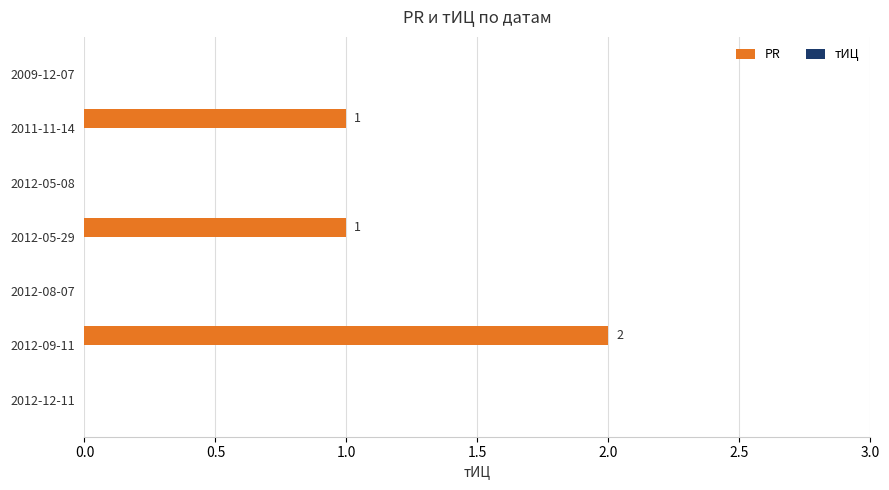

Reading bottom to top, extract all data points from this chart.

2012-12-11=0	2012-09-11=2	2012-08-07=0	2012-05-29=1	2012-05-08=0	2011-11-14=1	2009-12-07=0